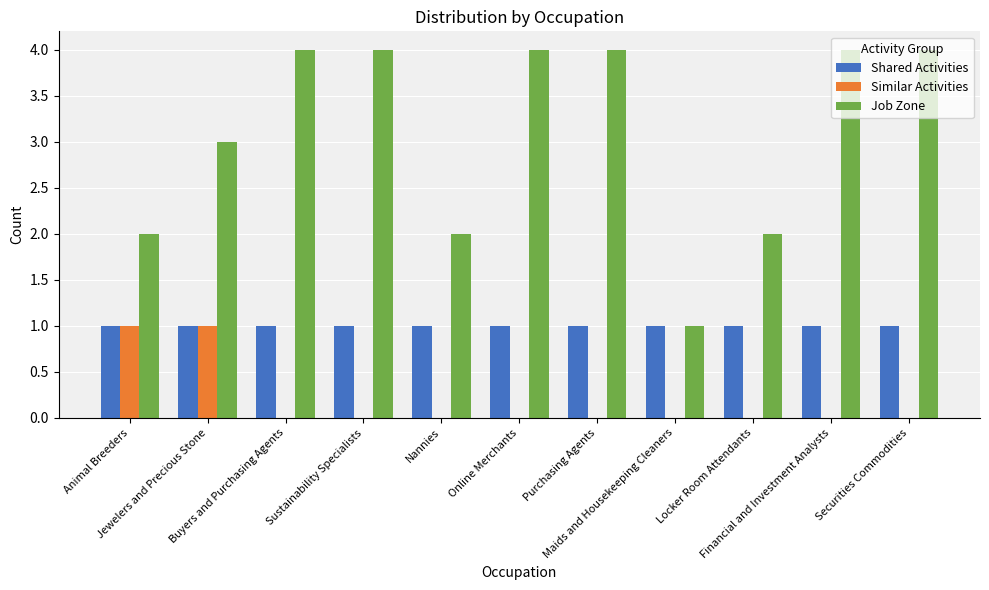

What is the sum of all Shared Activities values?

11